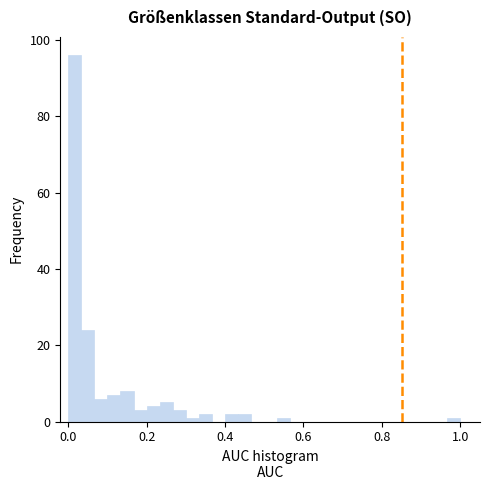

Read against the x-axis, roughly where is the centre of the tallest bar?

0.02